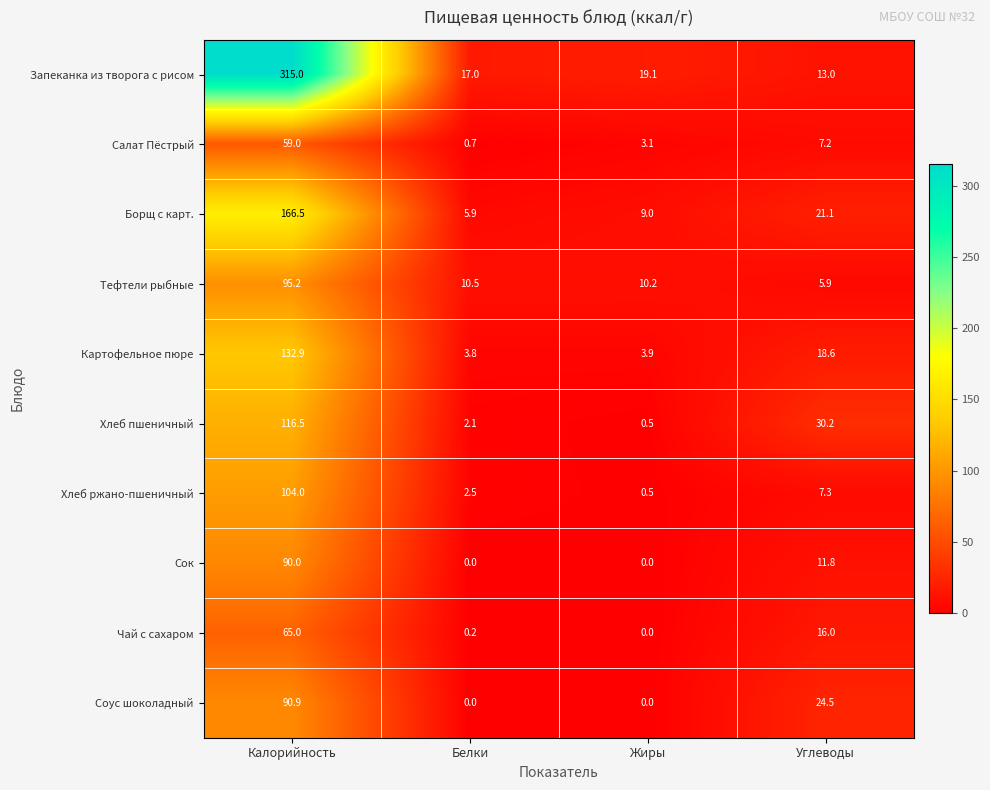

What value does the Тефтели рыбные series have at Калорийность?

95.2